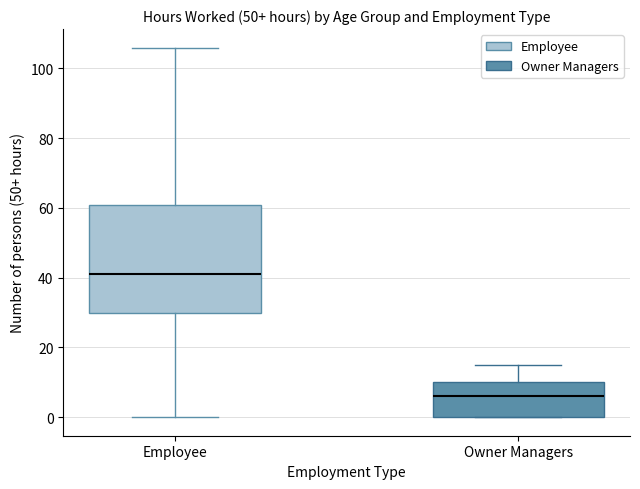

Reading left to right, read every box against the y-axis: the position of its median line, the range the box covers, and the ends of its whiskers. The values are not printed on the chart, so give them approximately, as read against the axis.

Employee: median 42, box 30 to 62, whiskers 0 to 106
Owner Managers: median 6, box 0 to 10, whiskers 0 to 16